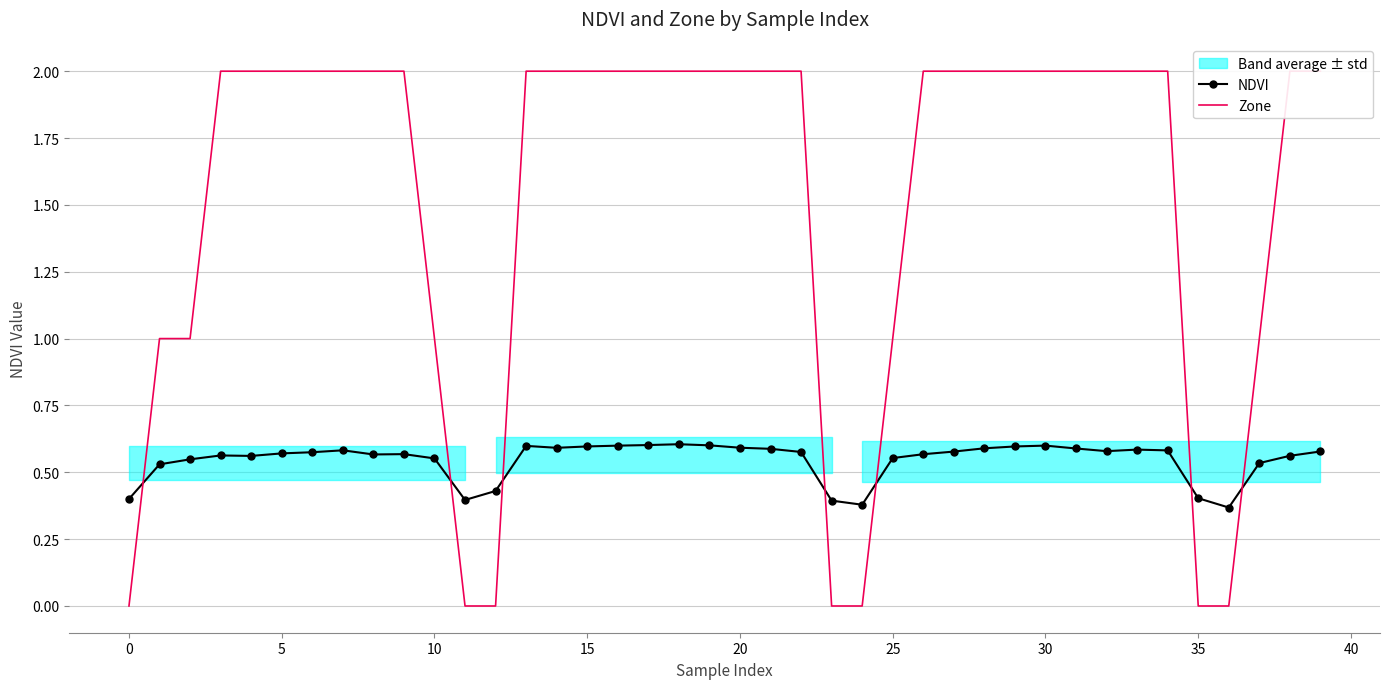

Where is NDVI nearest to the value 0?

36